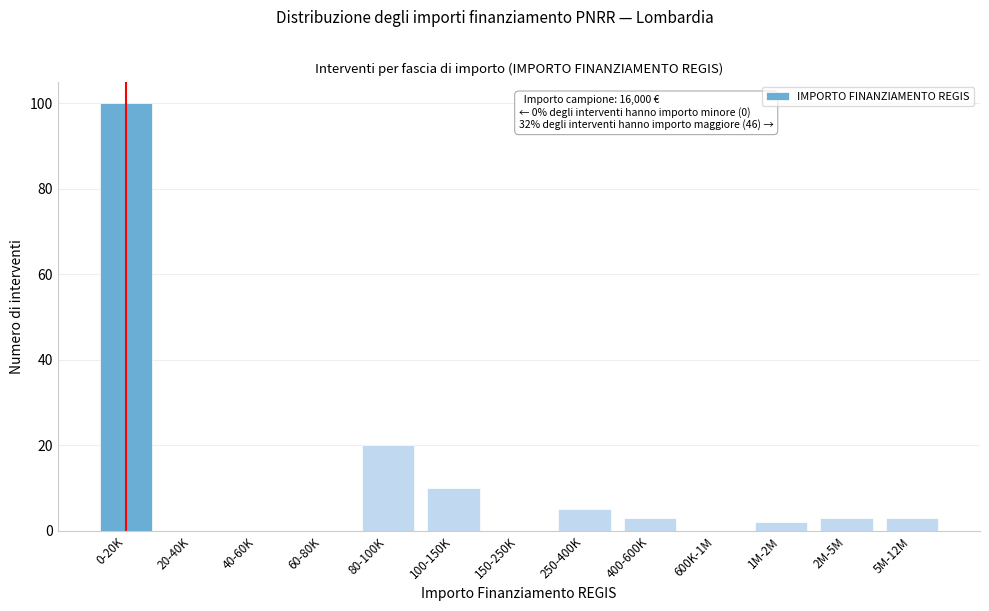

Reading left to right, list all the values displayed in this chart.

0-20K=100	20-40K=0	40-60K=0	60-80K=0	80-100K=20	100-150K=10	150-250K=0	250-400K=5	400-600K=3	600K-1M=0	1M-2M=2	2M-5M=3	5M-12M=3